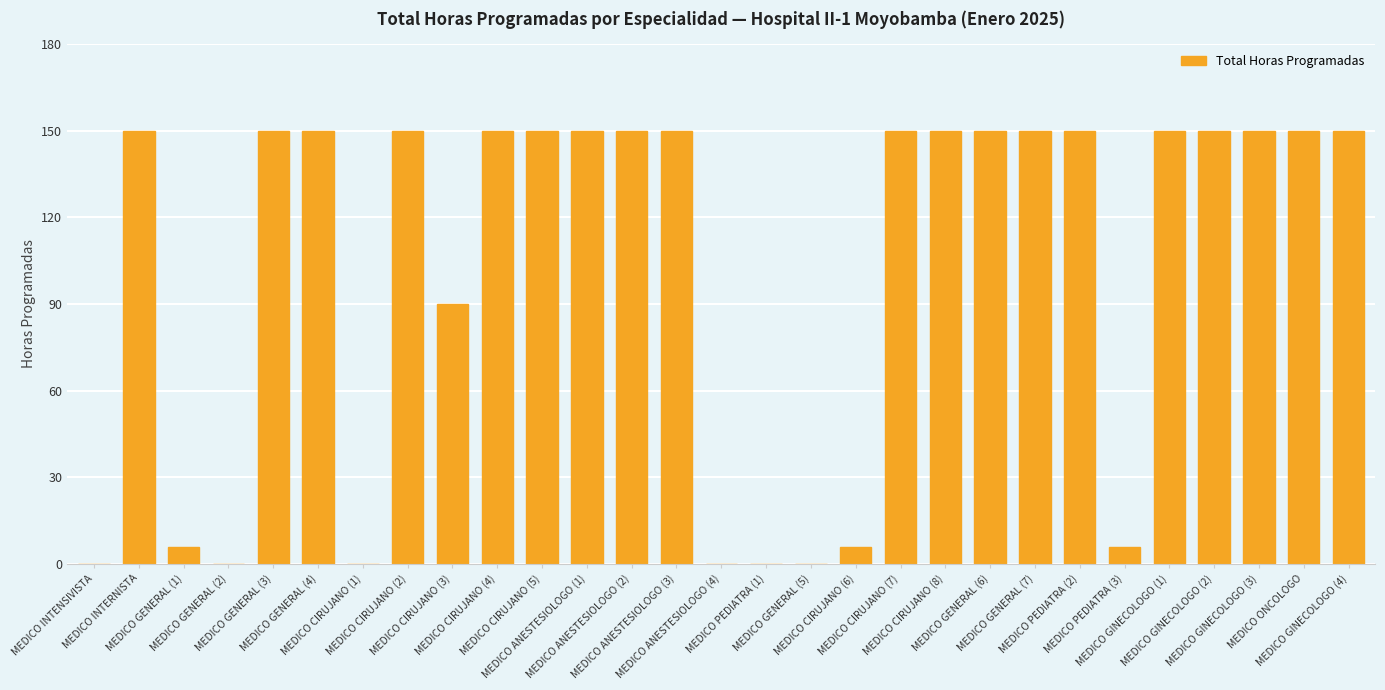

What is the approximate value at MEDICO GENERAL (3), to the nearest 50?

150